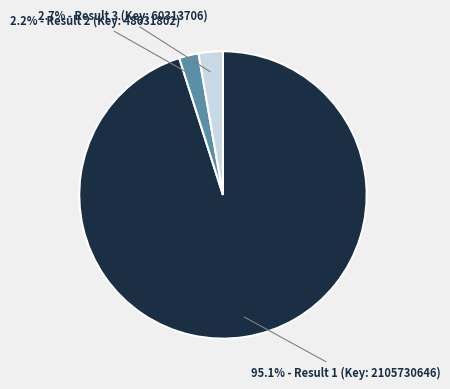

Does any single category account for the majority?

Yes